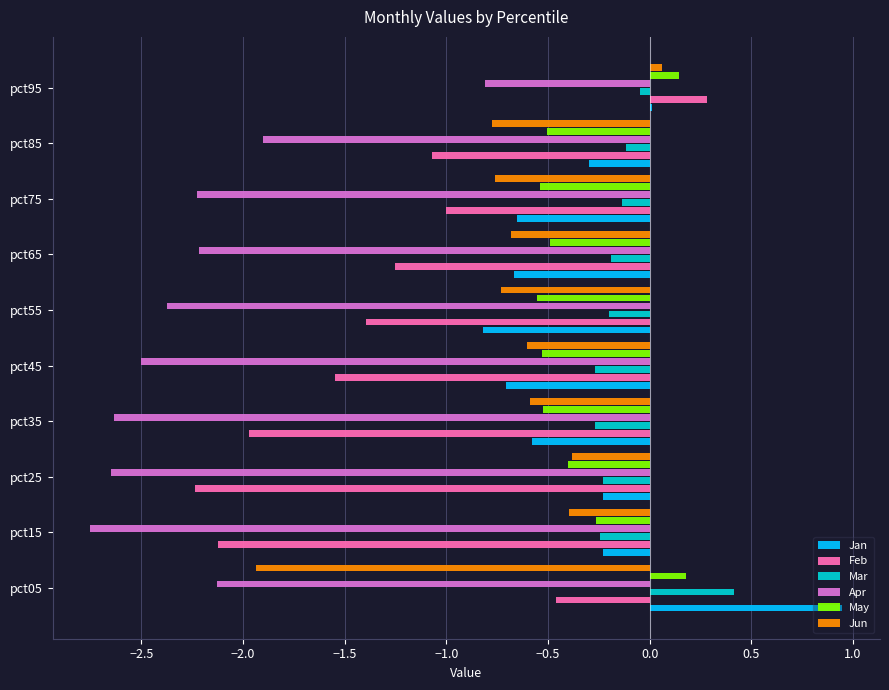

Is the value of Jan at pct45 greater than the value of Apr at pct15?

Yes